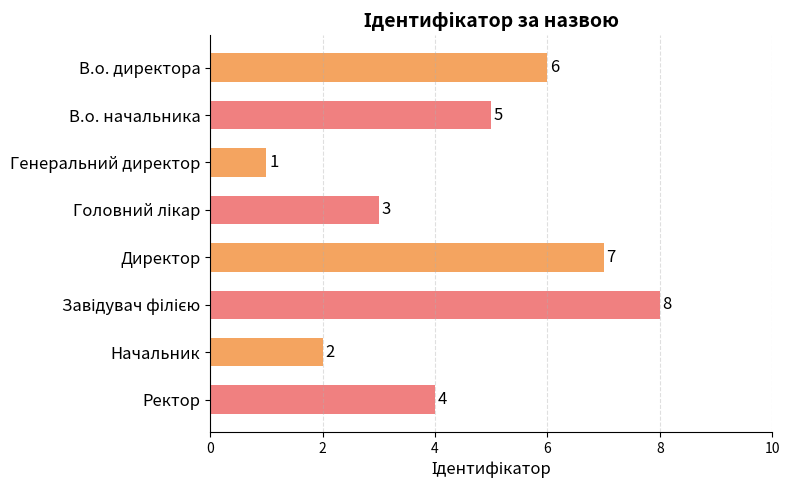

What is the difference between the maximum and minimum values?

7